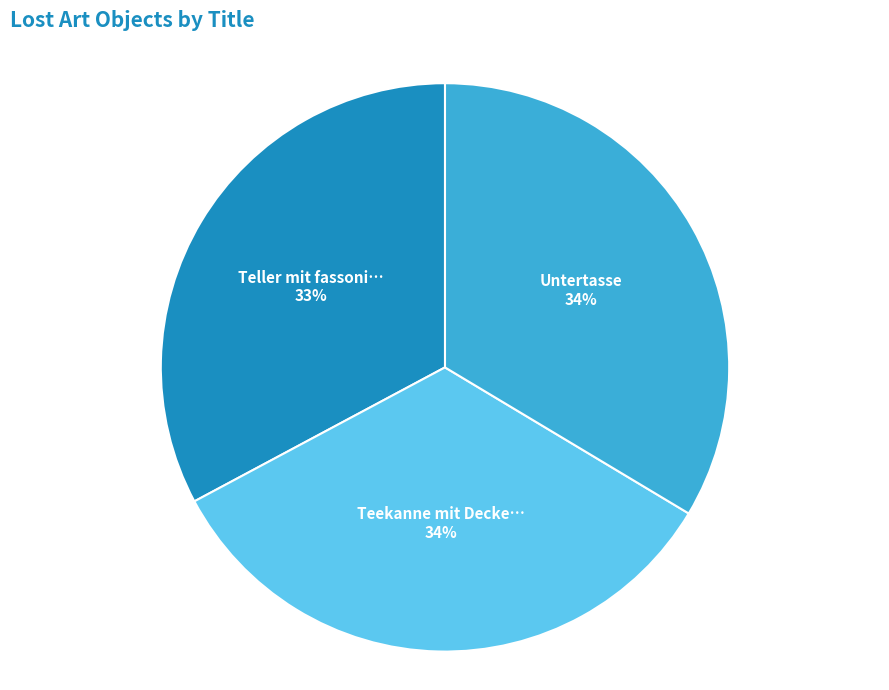

Is there a majority slice in this chart?

No